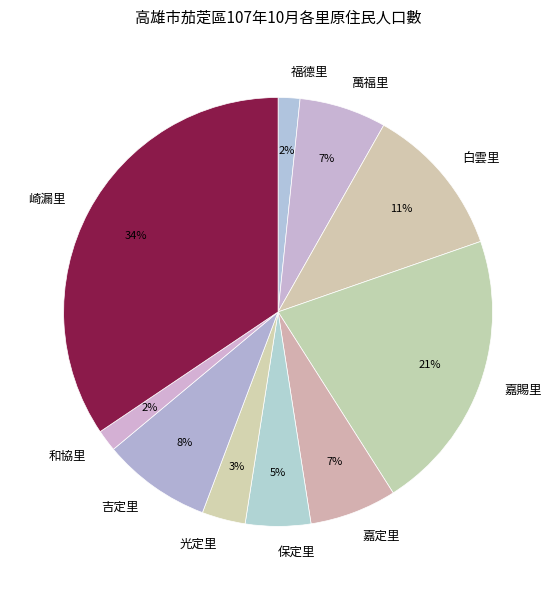

How many slices are in this pie chart?

10